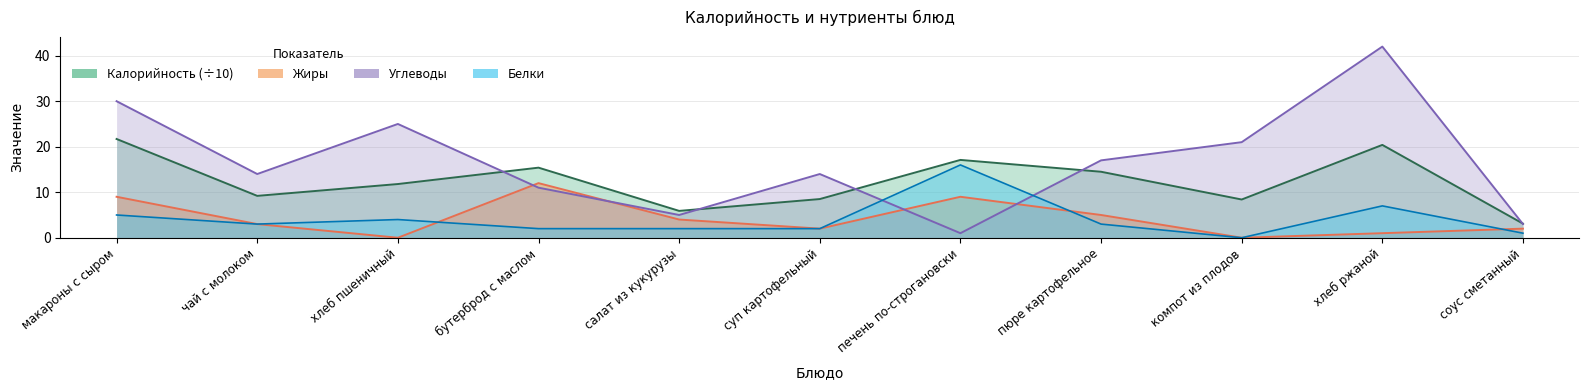

Which series has the largest range (max minus min)?

Углеводы